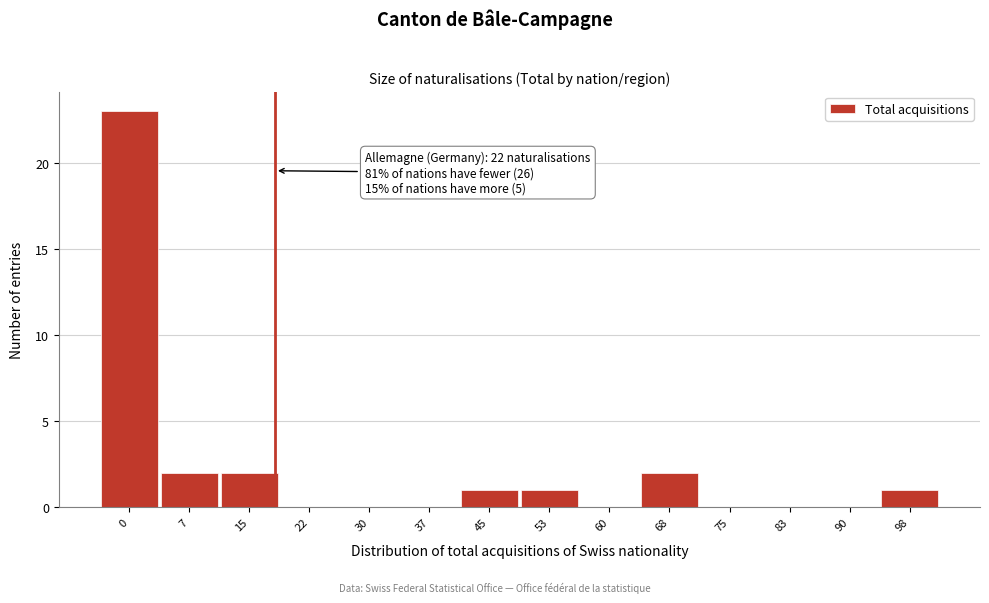

Reading right to left, transcribe all the data shown in this chart.

98=1	90=0	83=0	75=0	68=2	60=0	53=1	45=1	37=0	30=0	22=0	15=2	7=2	0=23